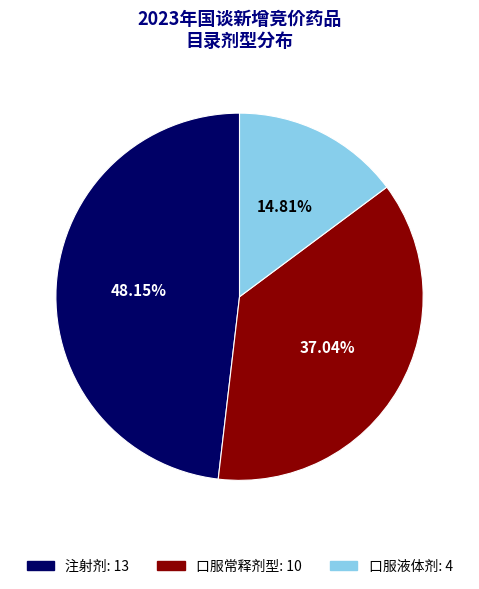

Rank the categories by value from highest to lowest.

注射剂, 口服常释剂型, 口服液体剂